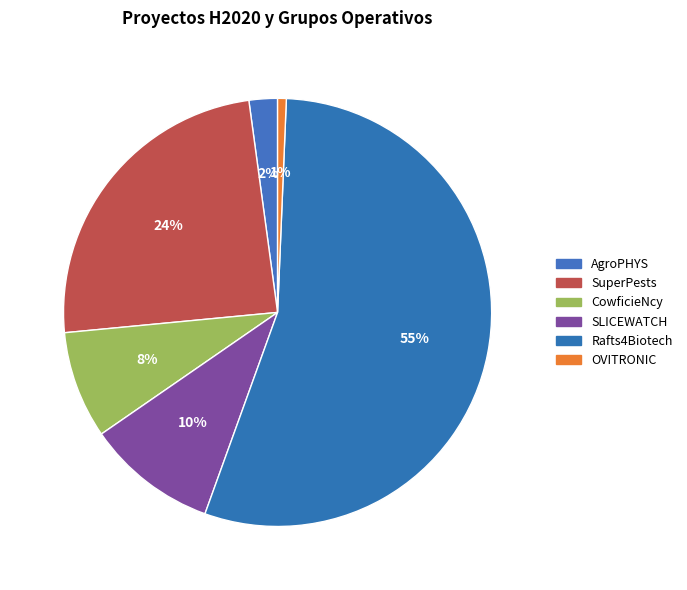

What is the smallest slice in the pie chart?

OVITRONIC